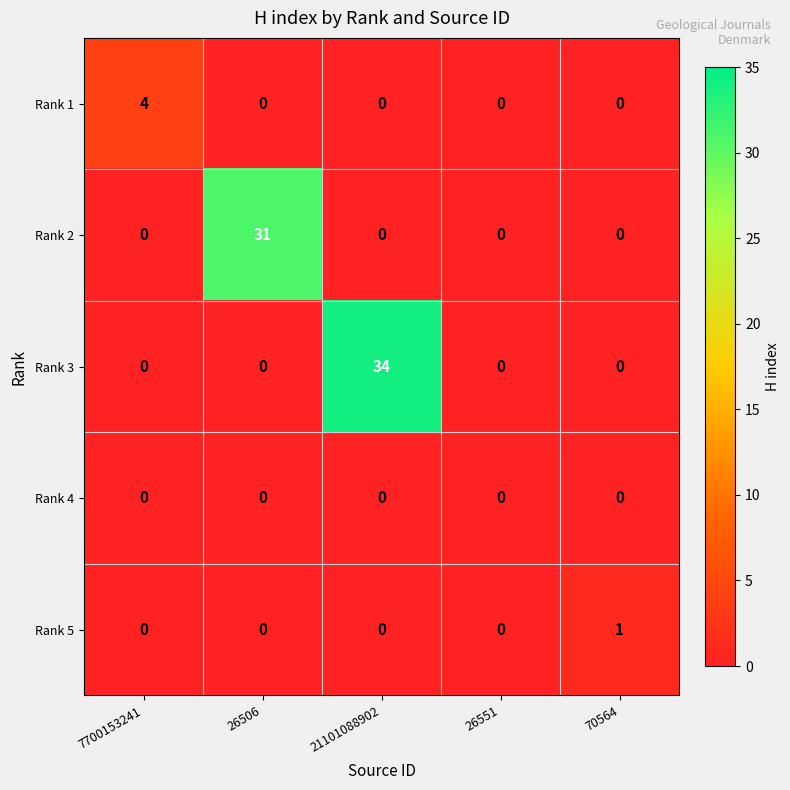

At how many categories does at least one series exceed 18?

2